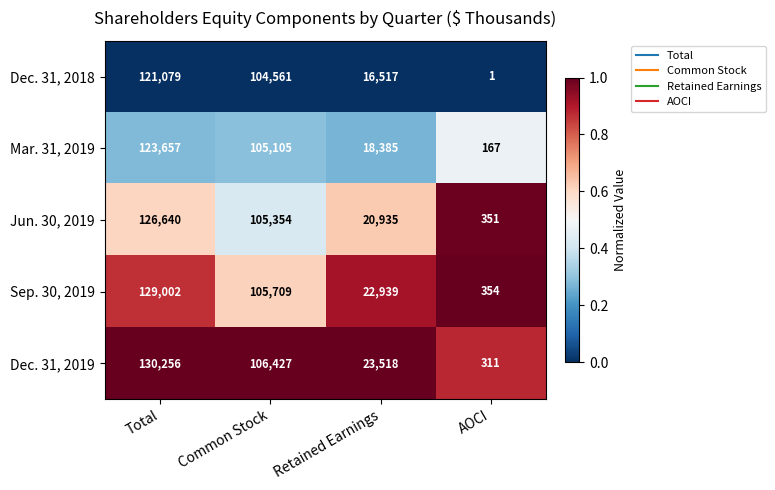

List the series in order of their peak value, highest first.

Dec. 31, 2019, Sep. 30, 2019, Jun. 30, 2019, Mar. 31, 2019, Dec. 31, 2018